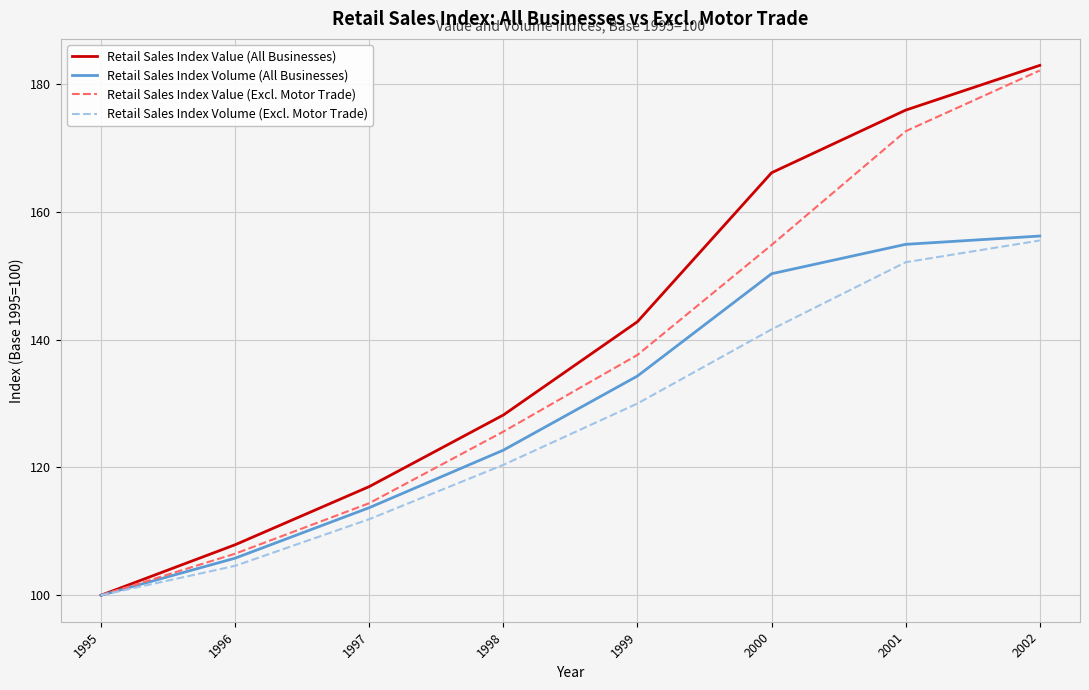

Which series has the widest spread of values?

Retail Sales Index Value (All Businesses)